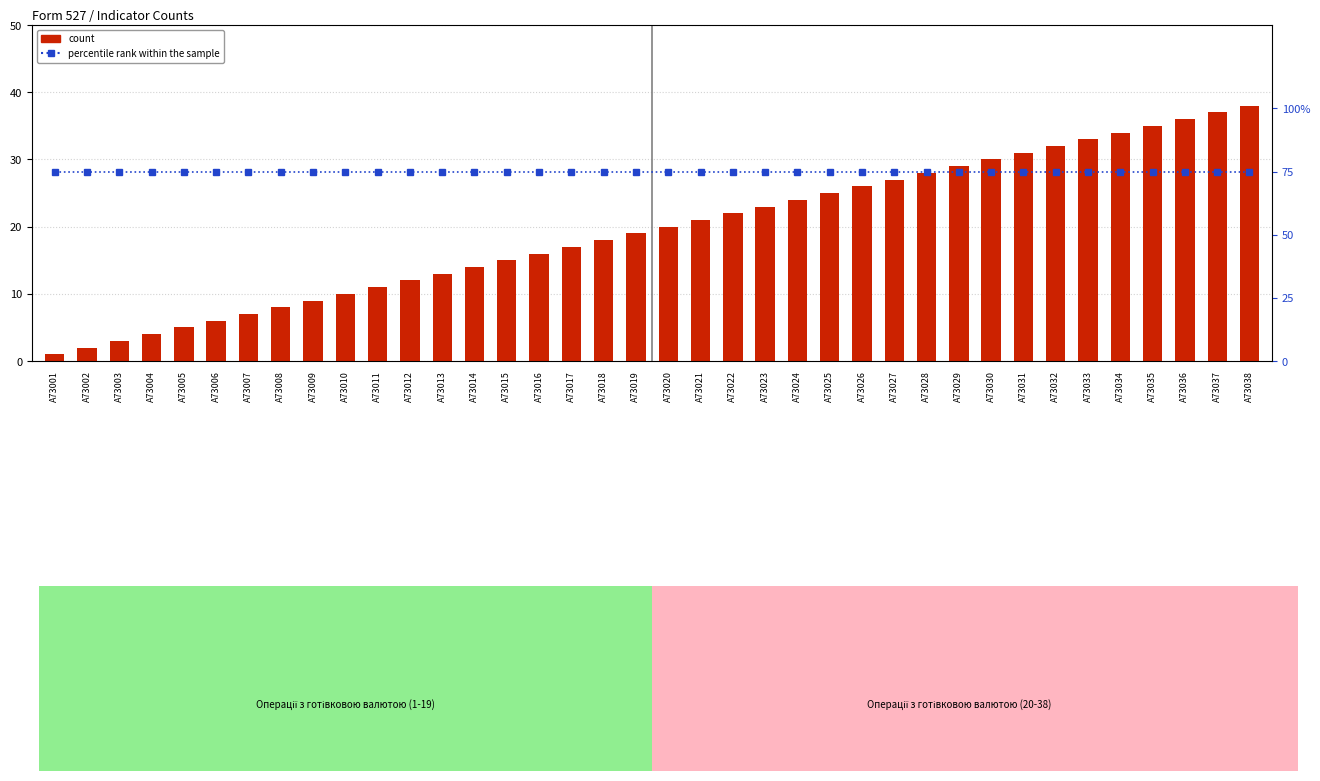

What value does the percentile rank within the sample series have at A73010?

75